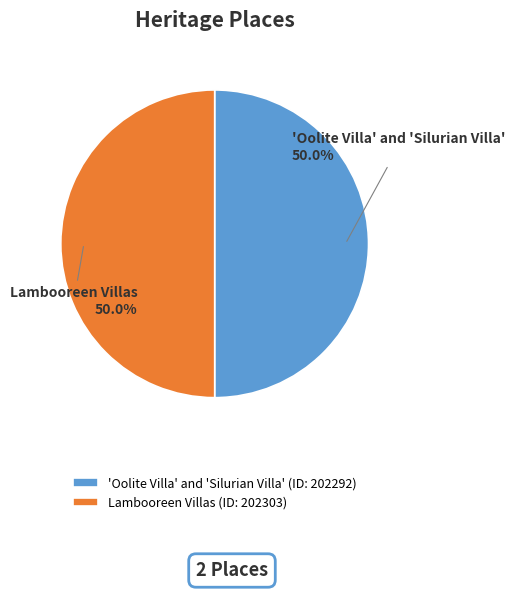

What percentage is NOT represented by Lambooreen Villas?

50.0%